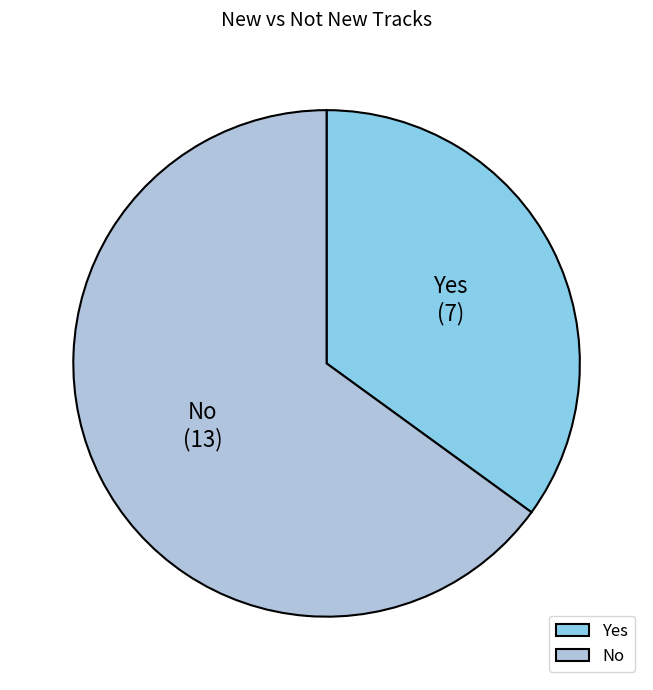

Is the sum of No and Yes greater than half?

Yes